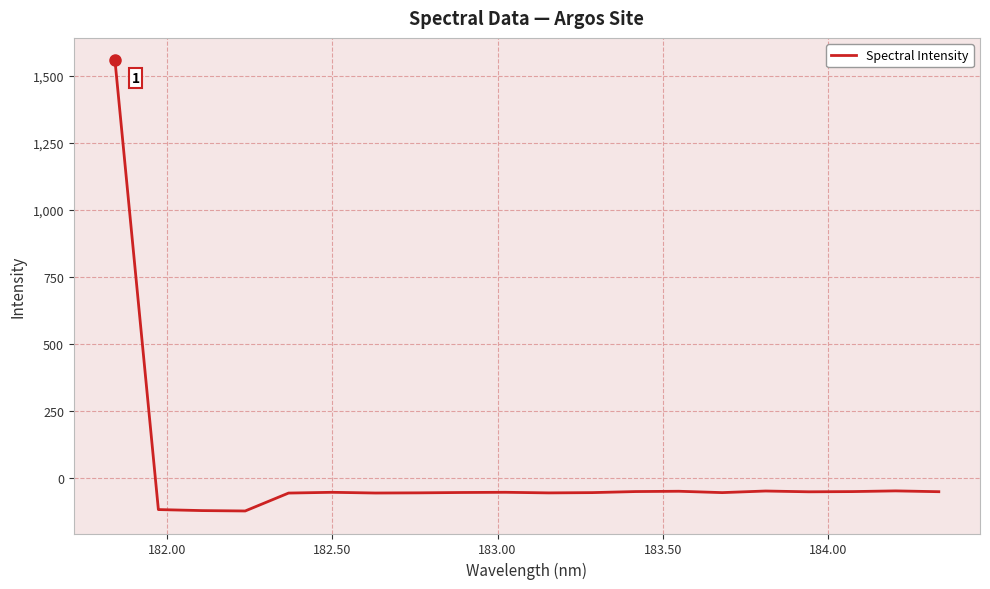

How many values are below zero?

19